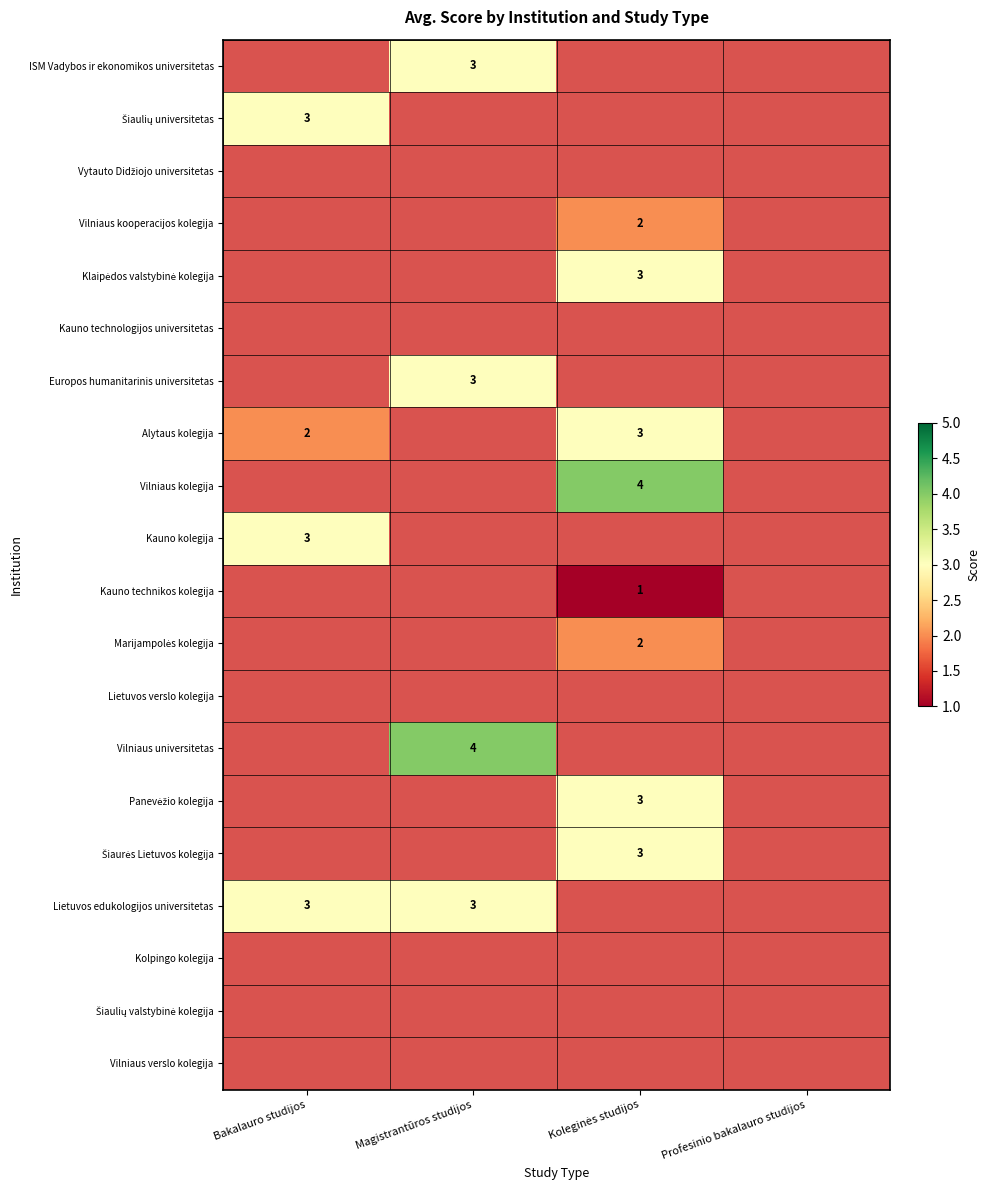

Rank the categories by Vilniaus kooperacijos kolegija value from lowest to highest.

Bakalauro studijos, Magistrantūros studijos, Profesinio bakalauro studijos, Koleginės studijos